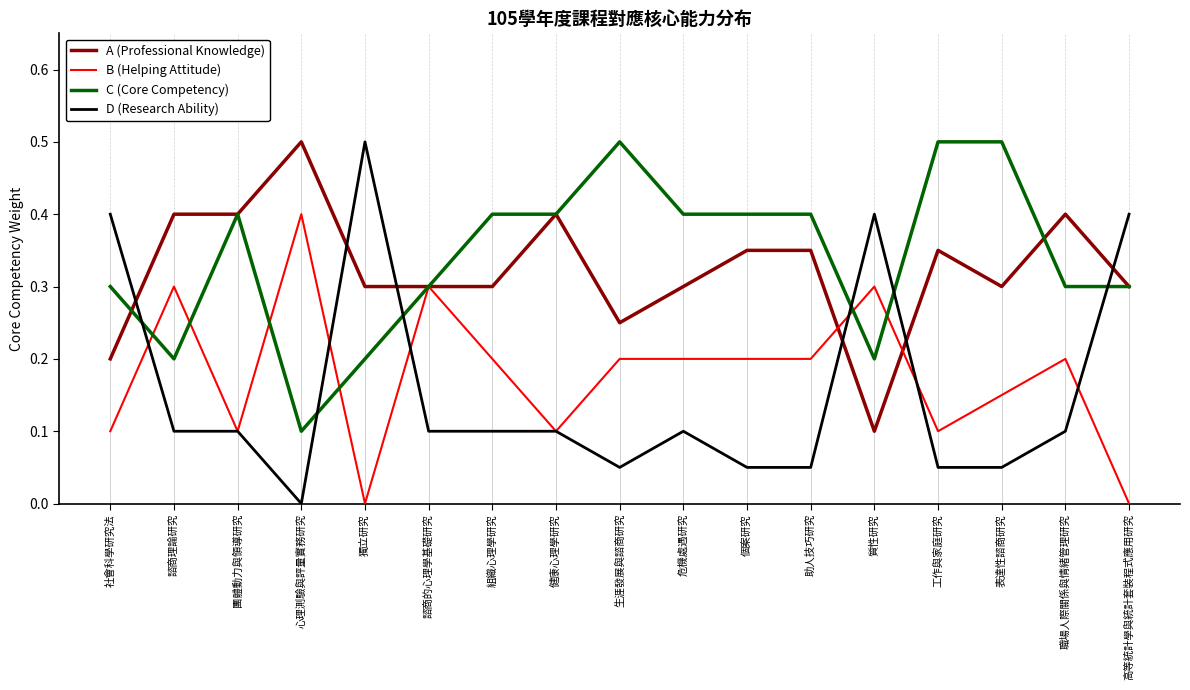

How many lines are shown in the chart?

4